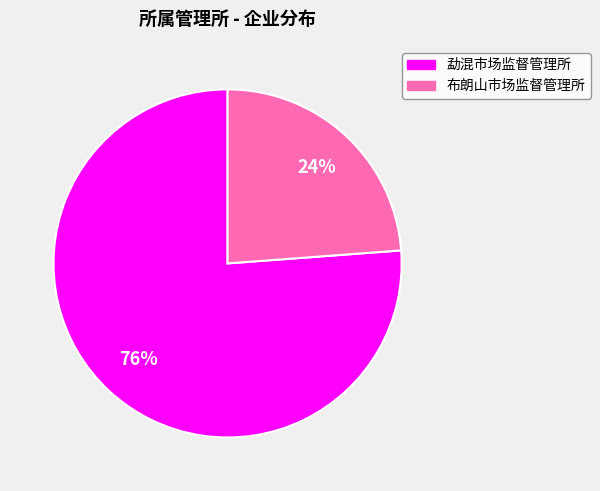

The 布朗山市场监督管理所 slice represents 35% of the pie. True or false?

False